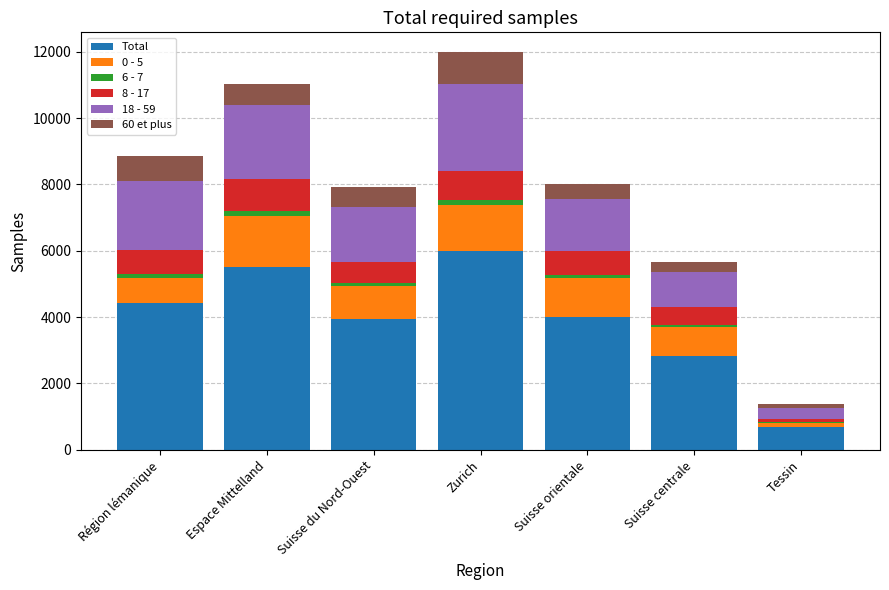

Where is Total nearest to the value 3340?

Suisse centrale